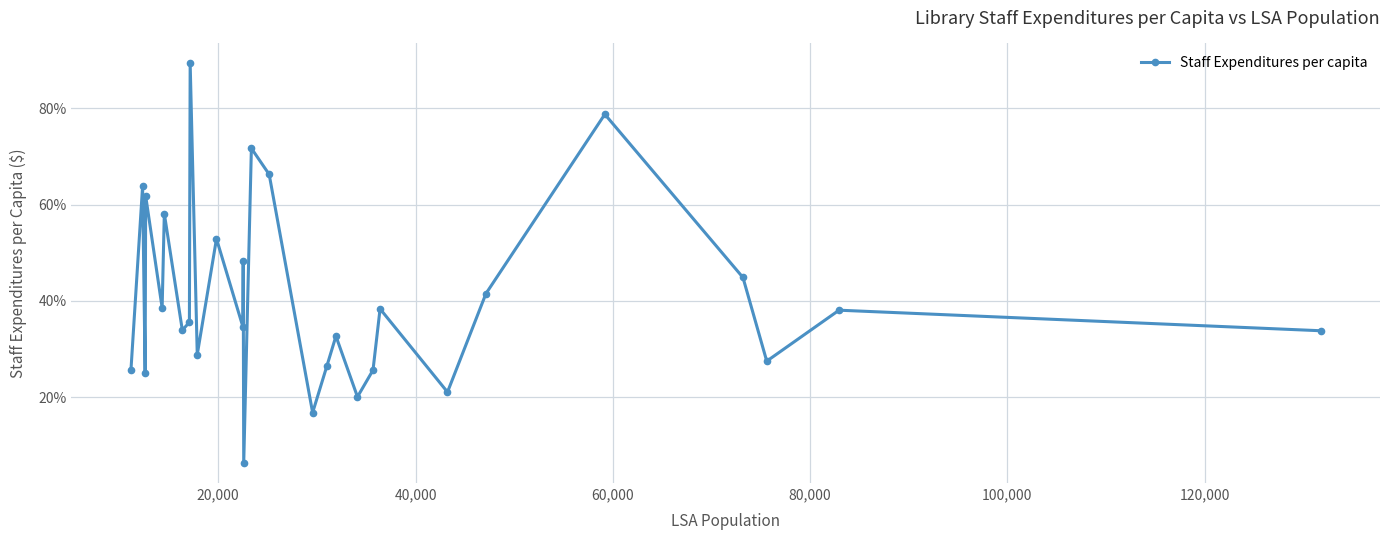

What is the smallest value displayed?

6.3